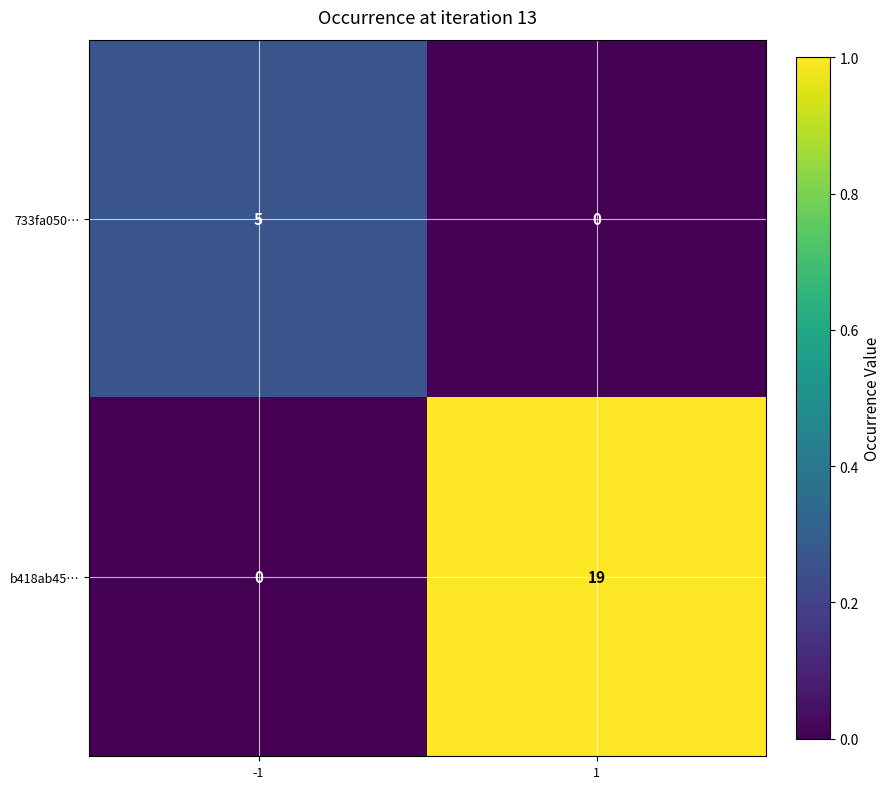

What is the approximate value of 733fa050… at -1?

5